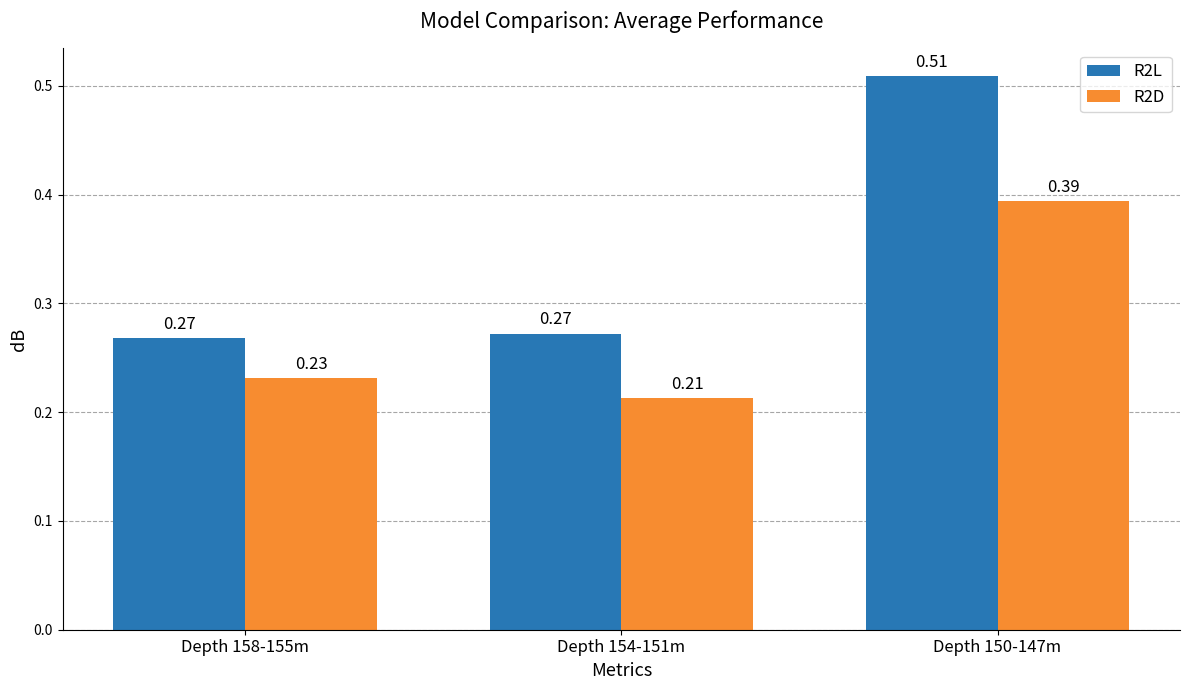

What are all the series names shown in the legend?

R2L, R2D